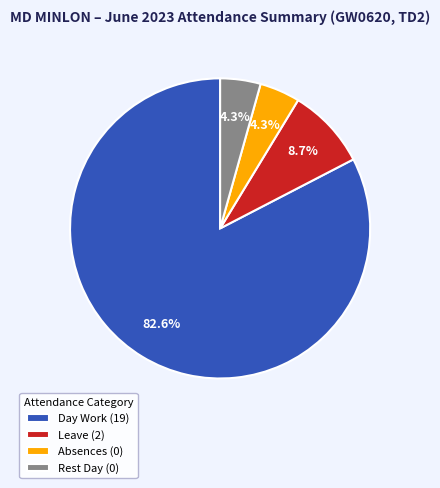

Is Day Work (19) the majority of the pie?

Yes